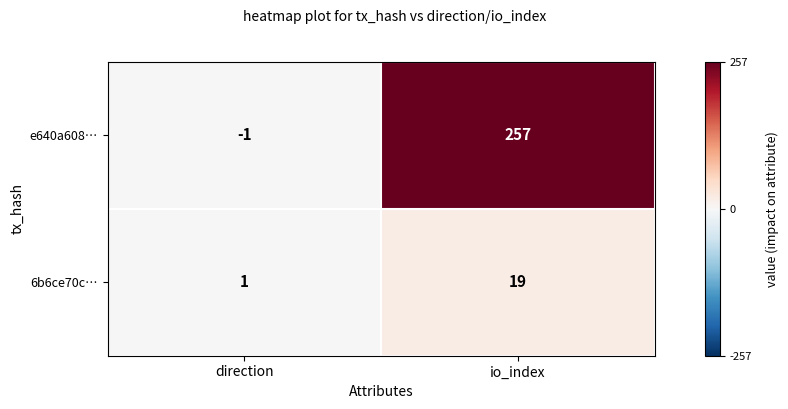

List the labels in order of e640a608… value, largest first.

io_index, direction